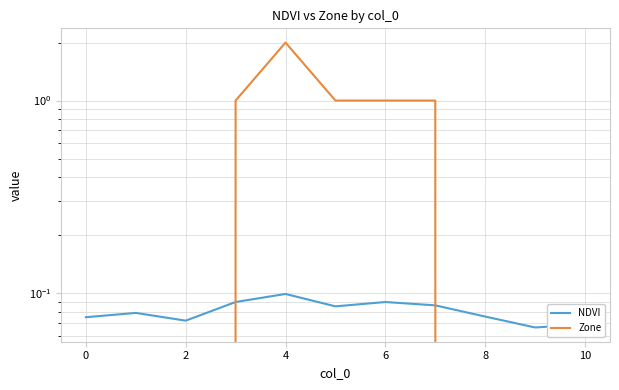

At 8, list the series in order from smallest to largest.

NDVI, Zone